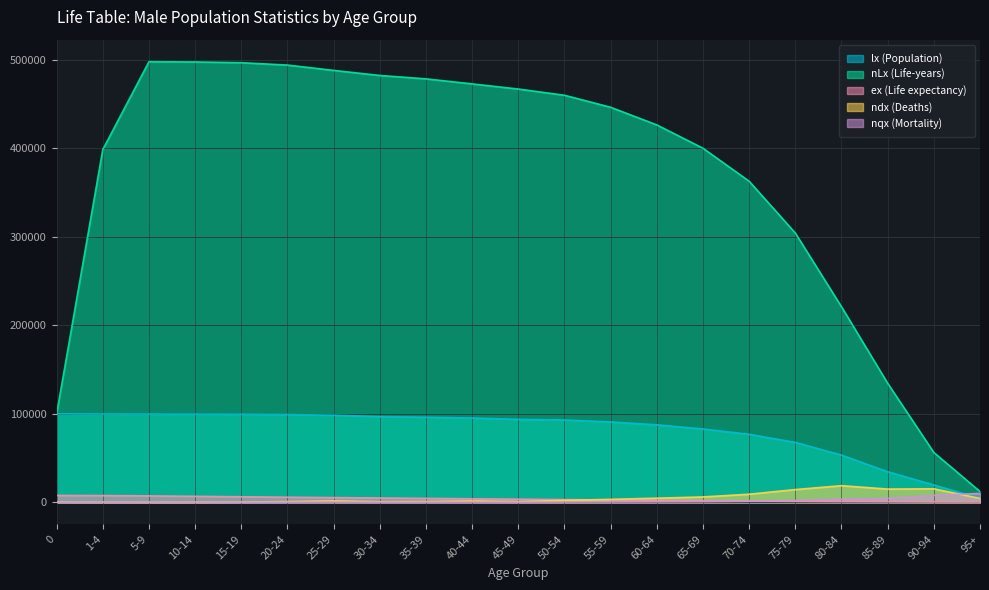

At how many categories does at least one series exceed 325819?

15